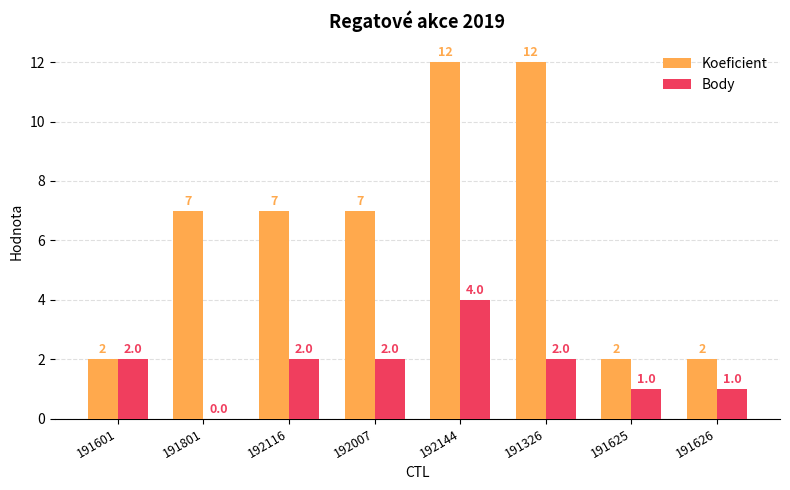

True or false: Koeficient has a value of 3 at 191626.

False